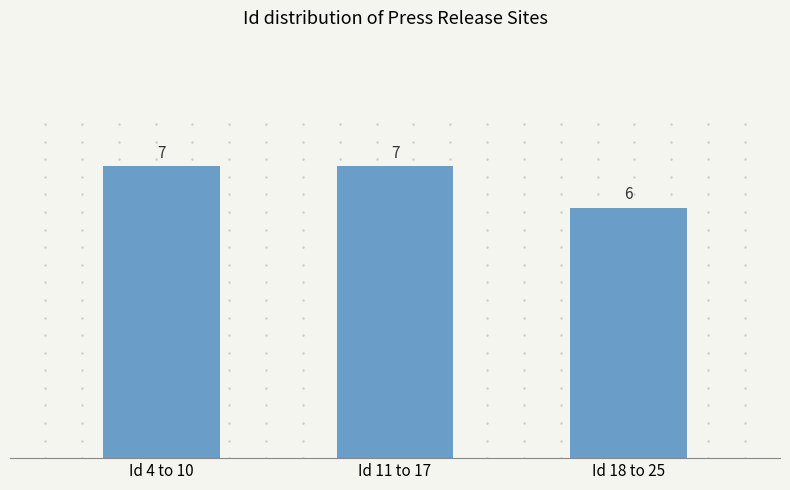

What is the maximum value shown in the chart?

7